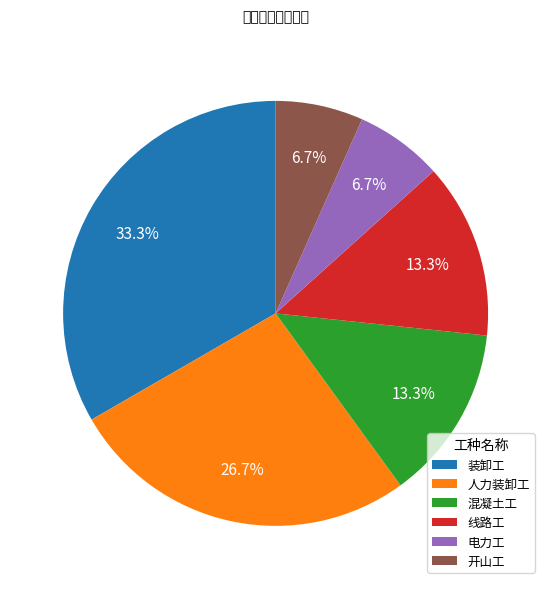

Combined, do 装卸工 and 人力装卸工 account for over 50%?

Yes